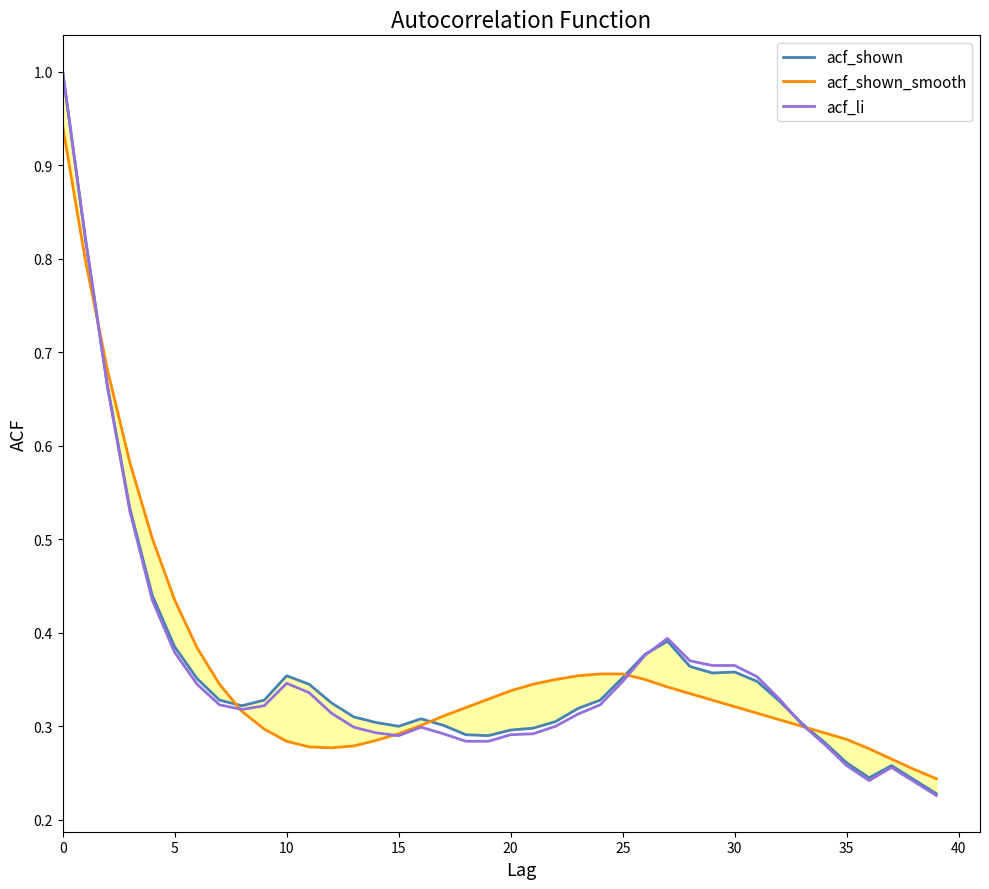

What is the value of the acf_shown_smooth point at the 28th from the left?

0.3